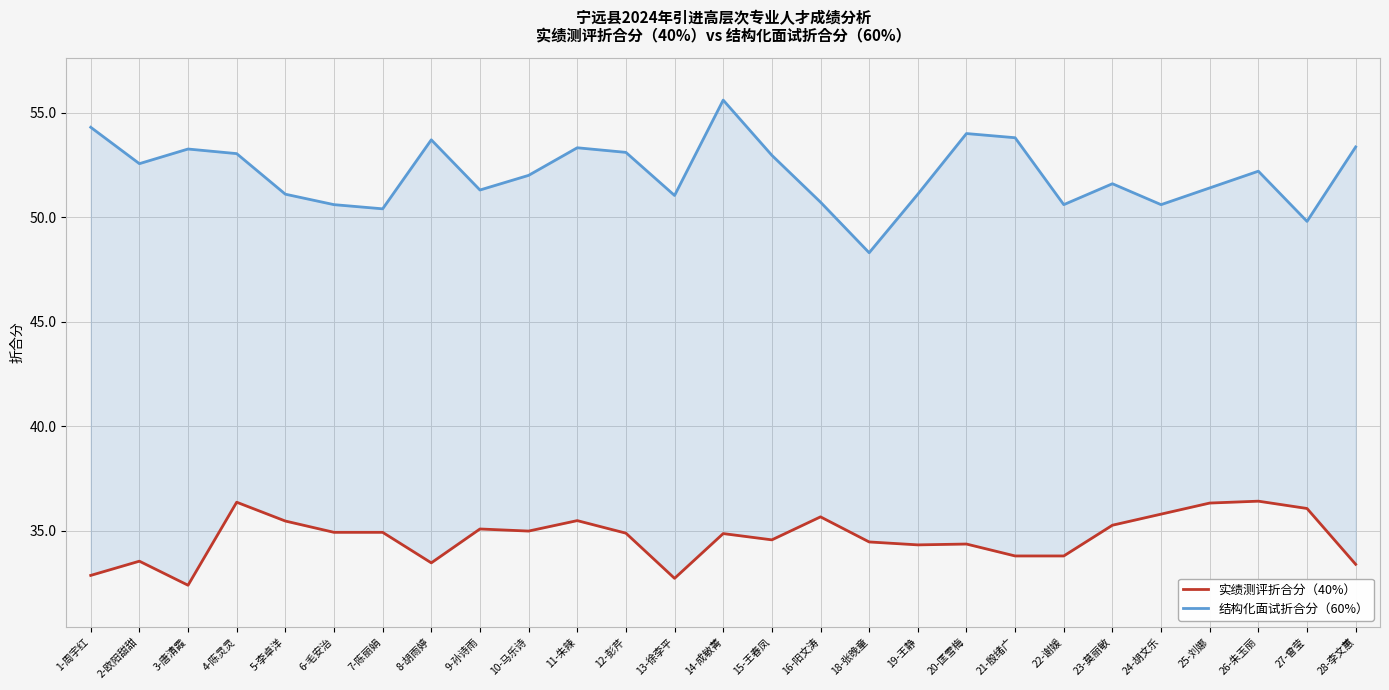

Where is 实绩测评折合分（40%） nearest to the value 34?

21-殷绪广